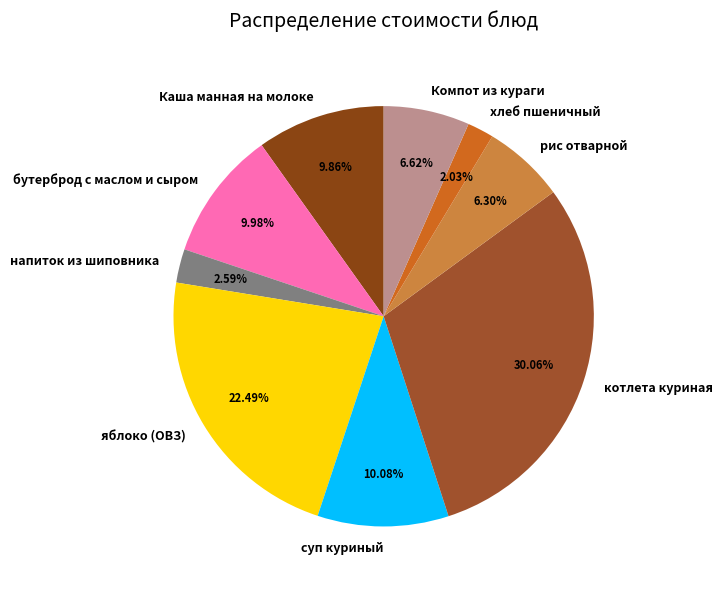

Is the sum of бутерброд с маслом и сыром and Каша манная на молоке greater than half?

No